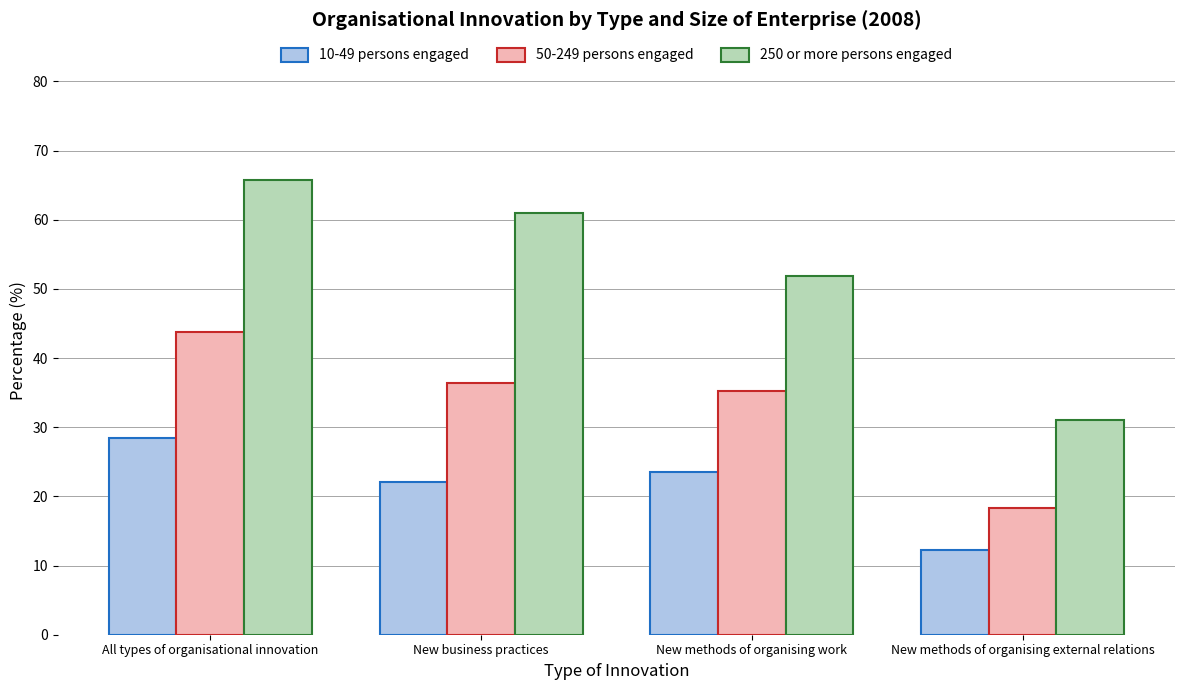

Is the value of 250 or more persons engaged at New methods of organising work greater than the value of 10-49 persons engaged at New methods of organising work?

Yes